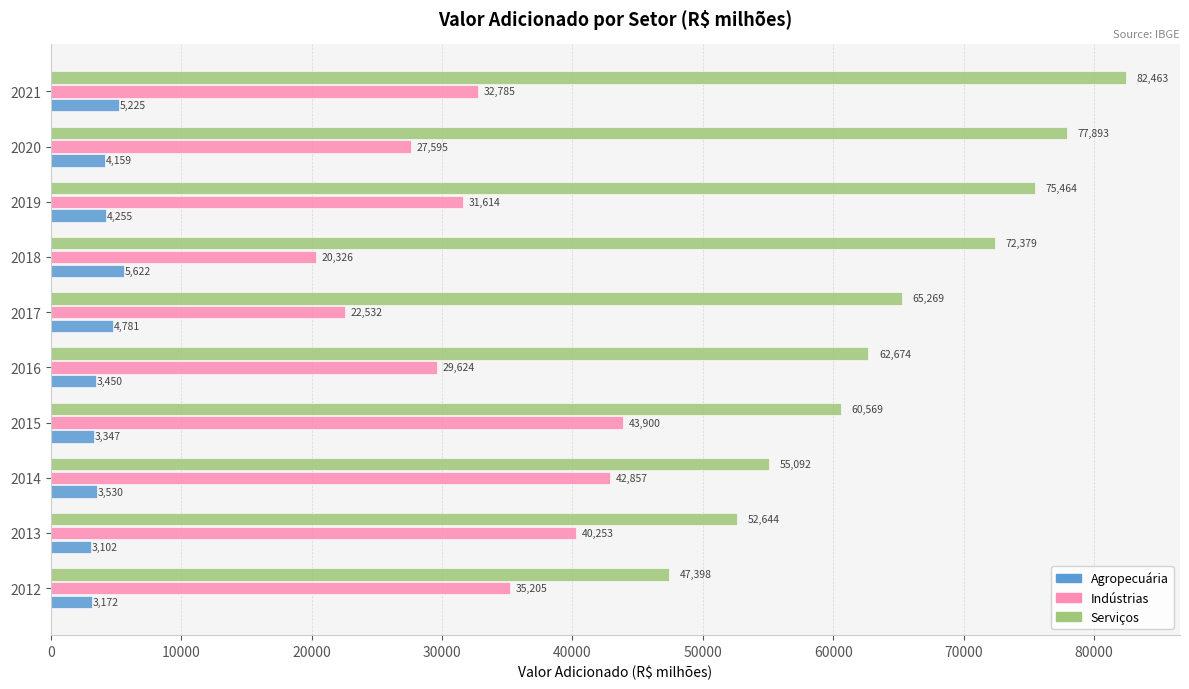

Which series has the largest total across all categories?

Serviços